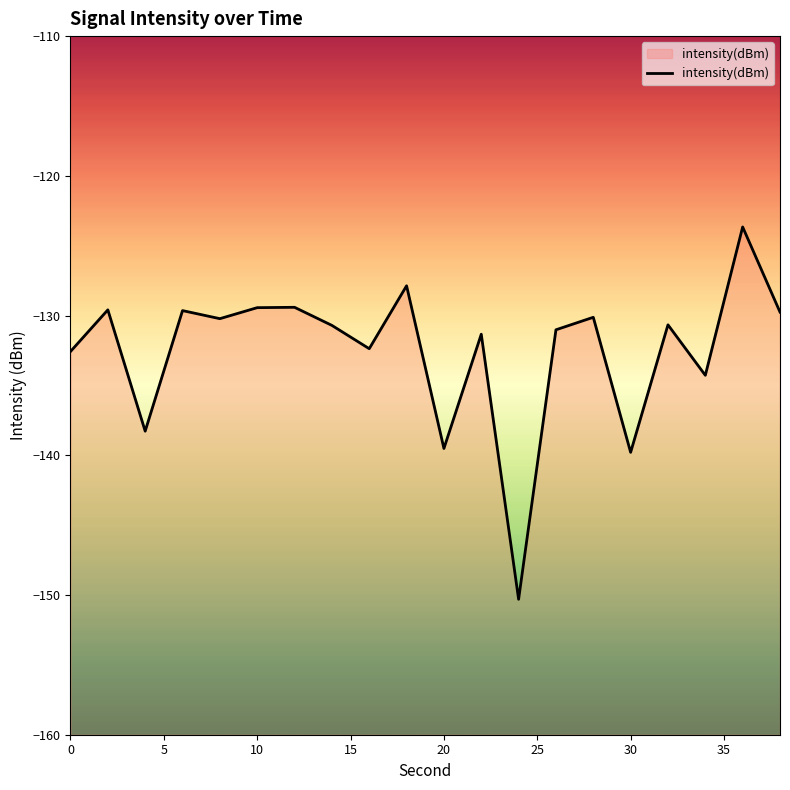

True or false: the data has more than 1 interior local peaks.

True